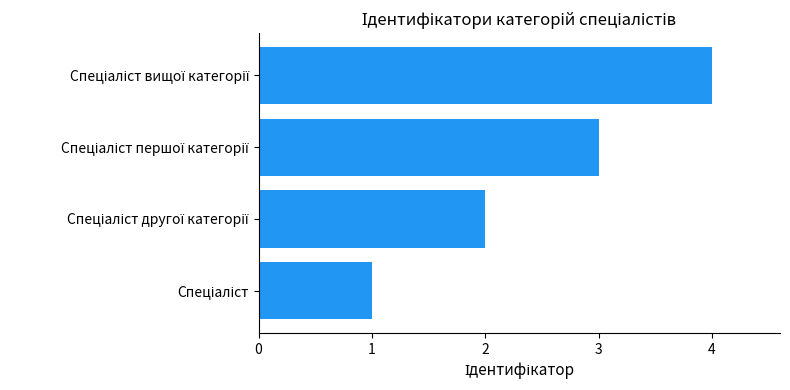

What is the difference between the second highest and second lowest values?

1